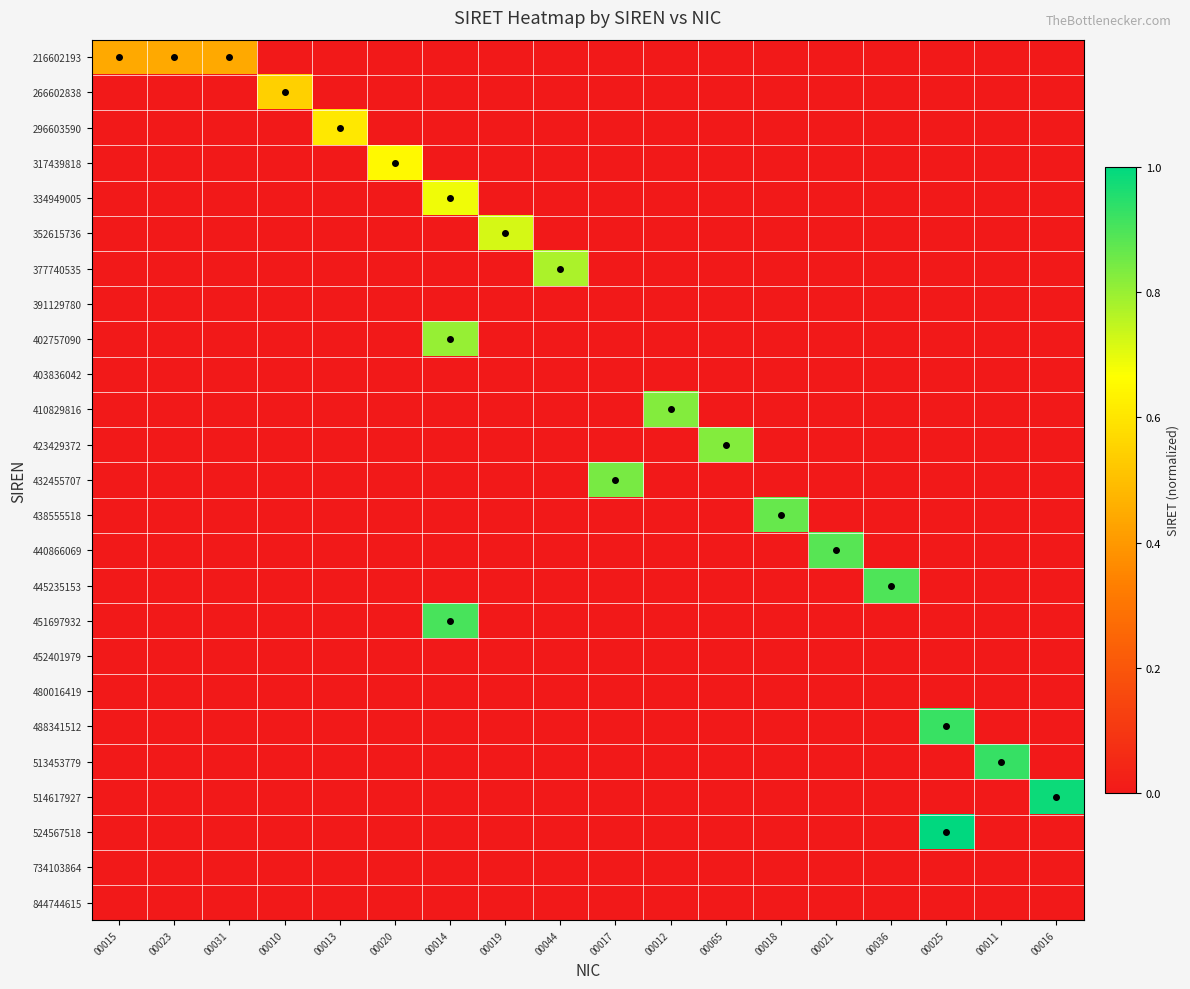

At how many categories does at least one series exceed 0?

18